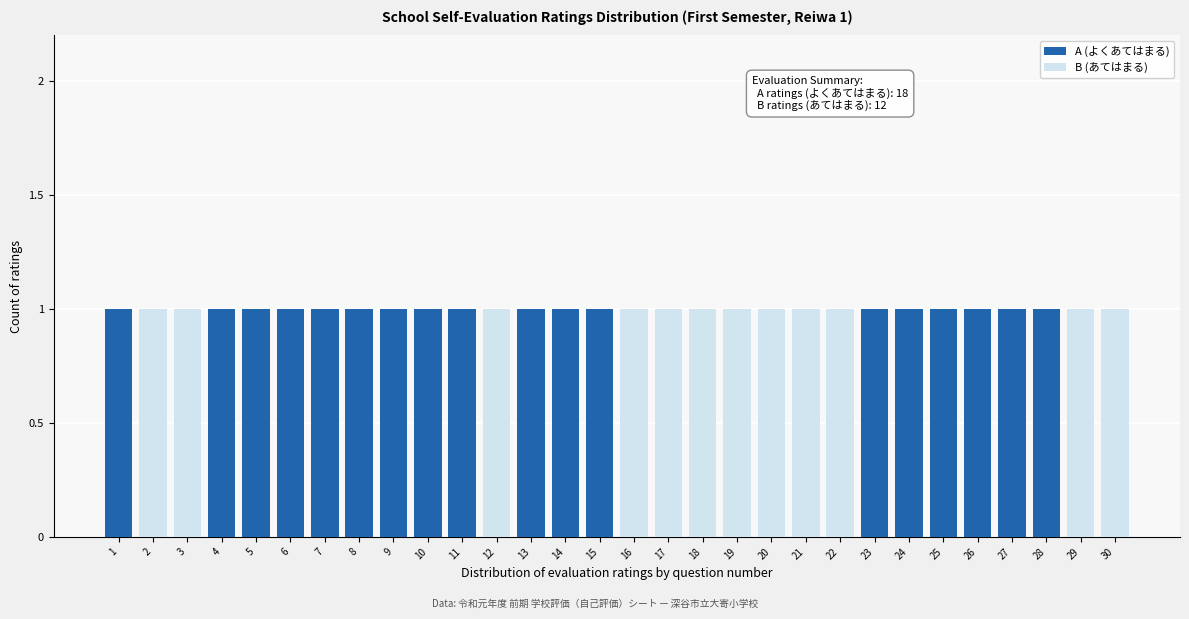

Is it true that A (よくあてはまる) equals -1 at 22?

False